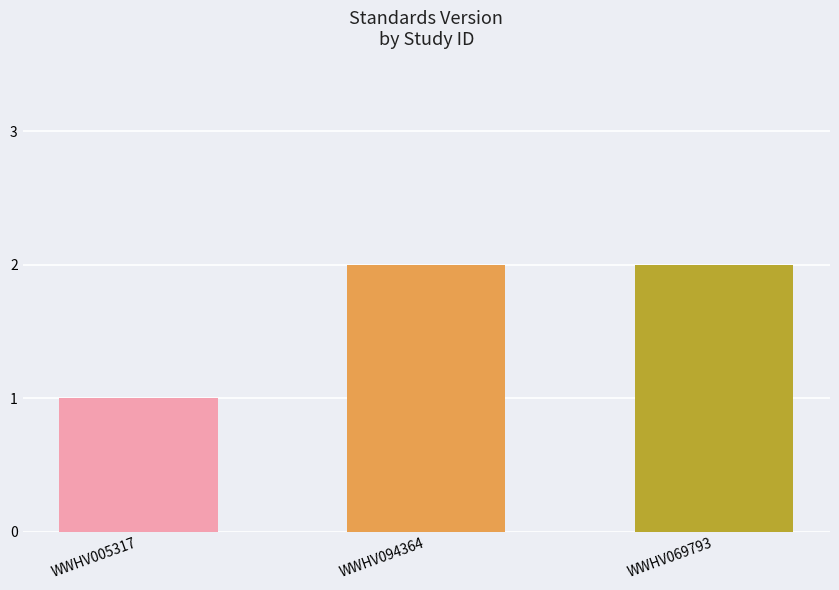

True or false: the data shows 2 at WWHV069793.

True